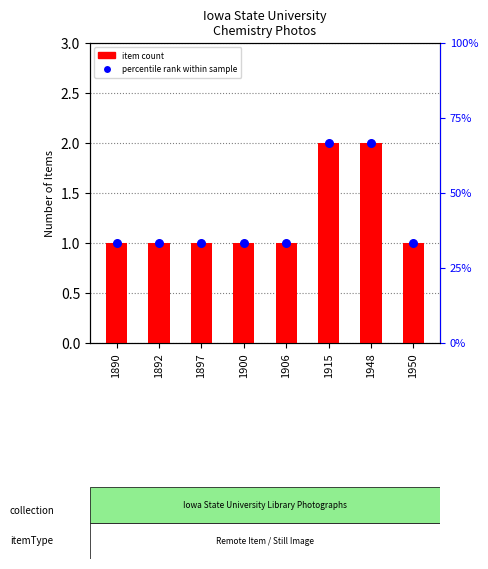

Which series has the largest total across all categories?

Item Count